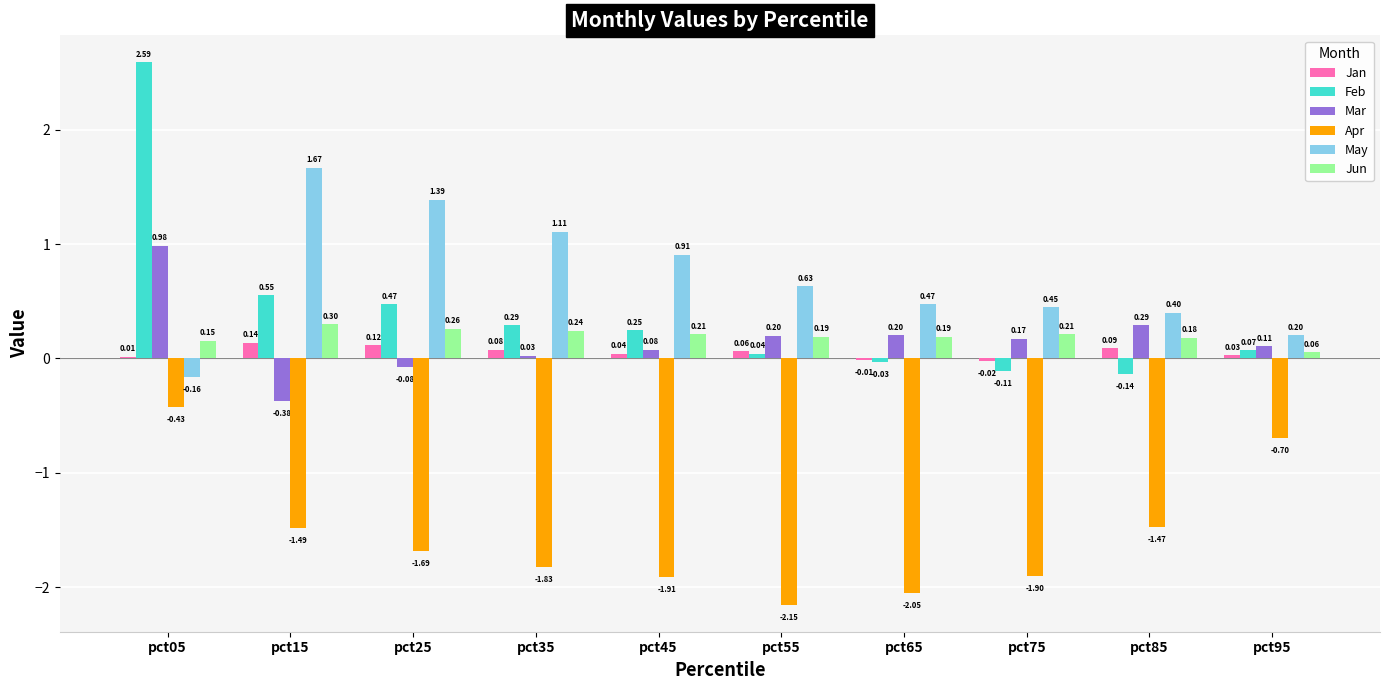

Between pct15 and pct55, which series saw the biggest shift?

May